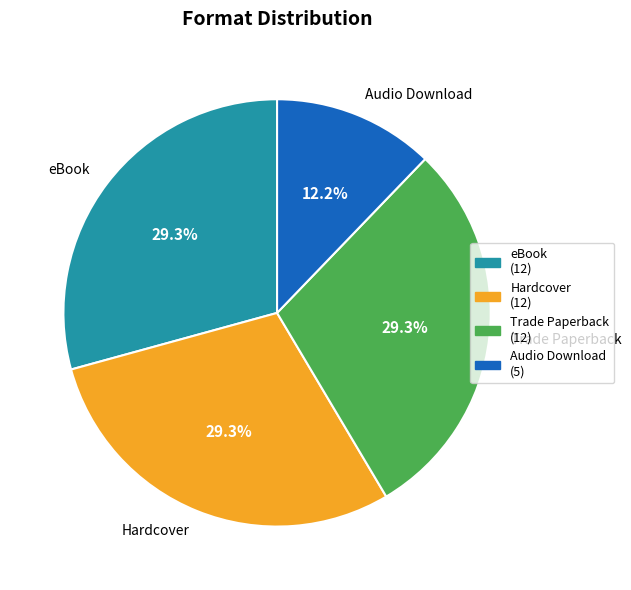

What is the ratio of the value at eBook to the value at Hardcover?

1.0